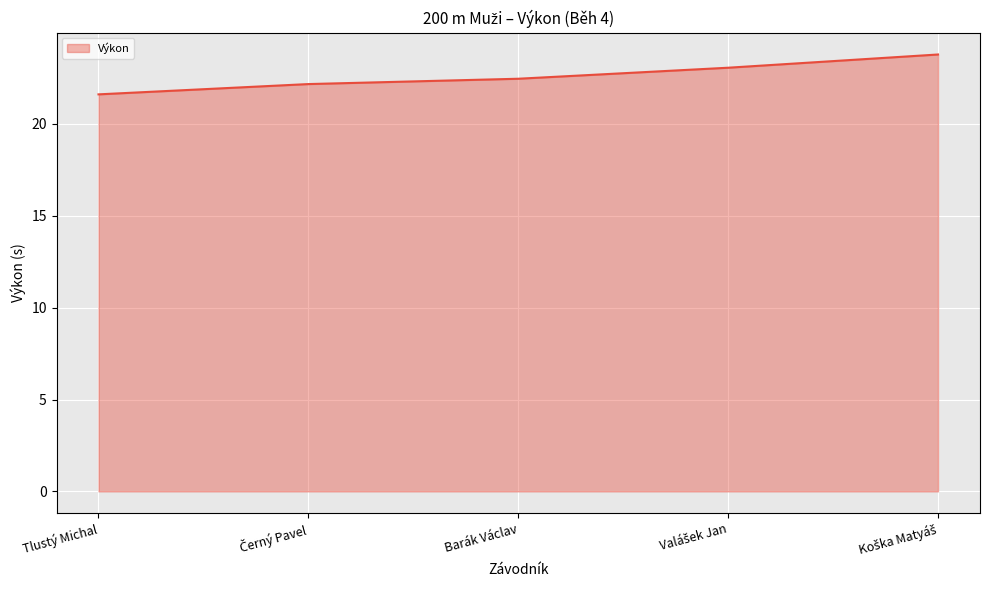

What is the difference between the maximum and second lowest values?

1.6